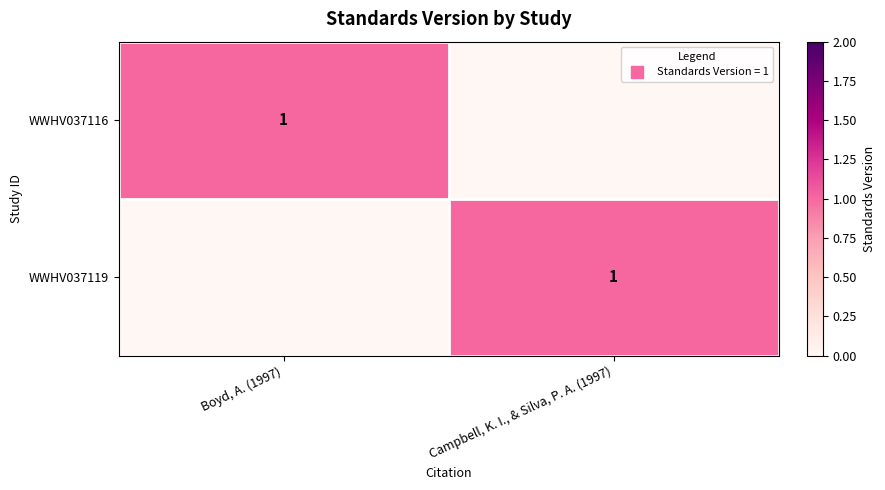

The WWHV037116 series shows 0 at Boyd, A. (1997). True or false?

False